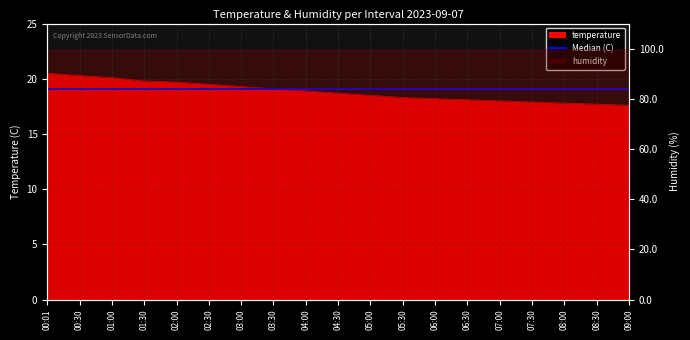

Which label corresponds to the smallest value in the chart?

09:00